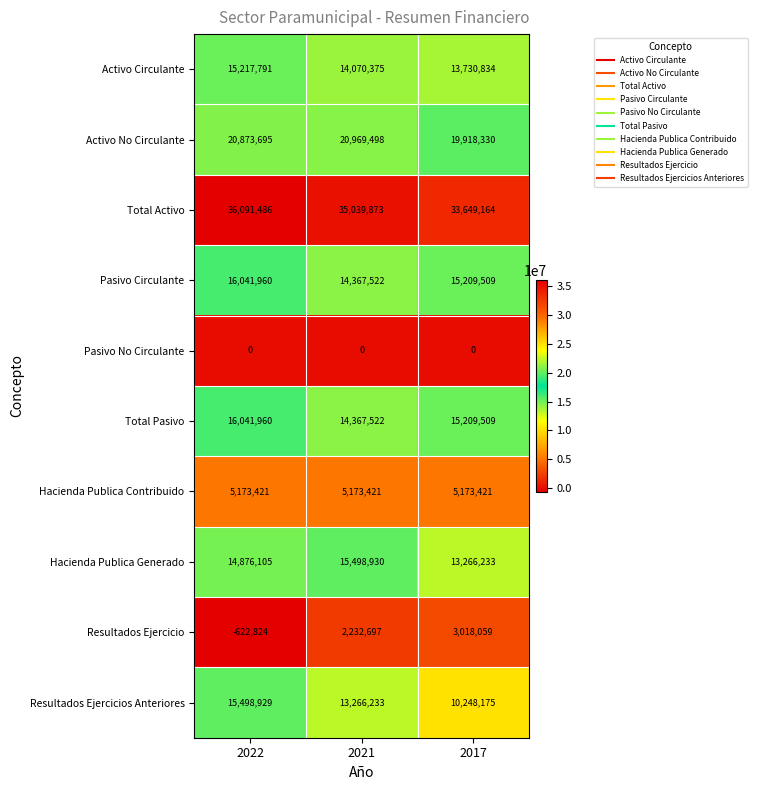

Which series has the largest range (max minus min)?

Resultados Ejercicios Anteriores